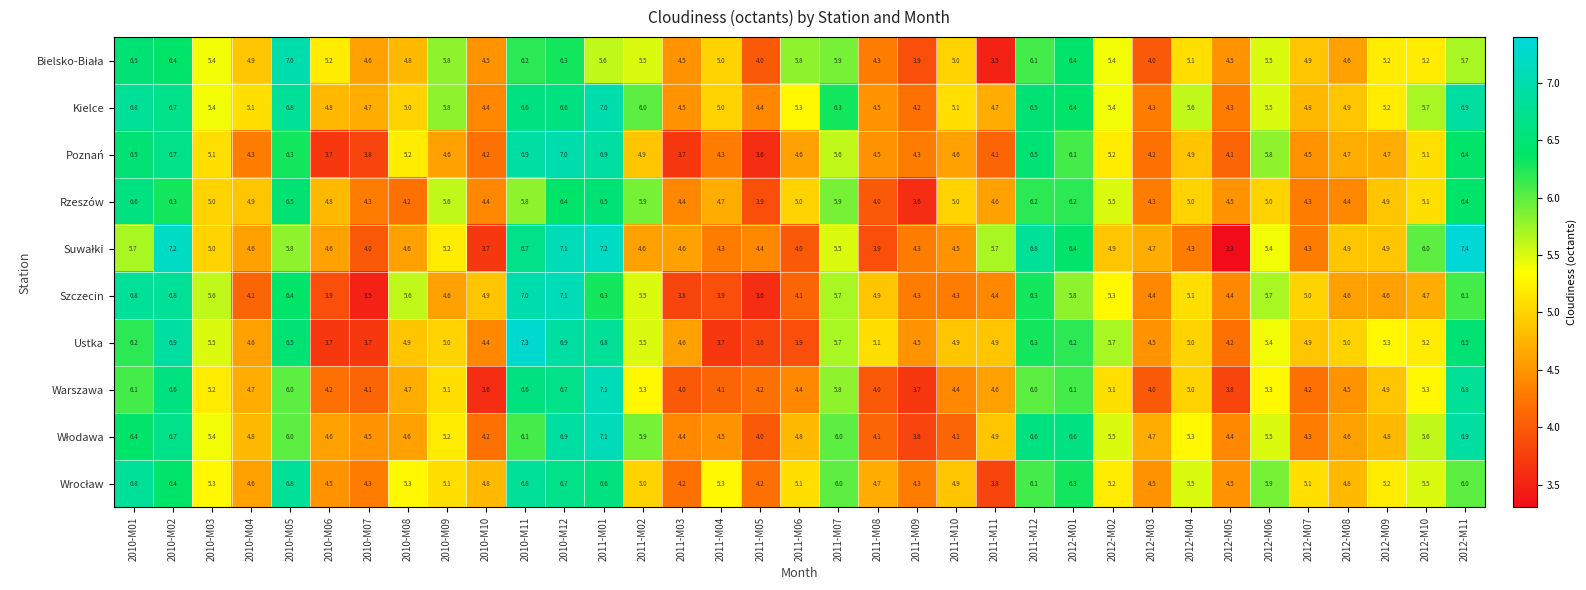

What is the approximate value of Szczecin at 2012-M07?

5.0